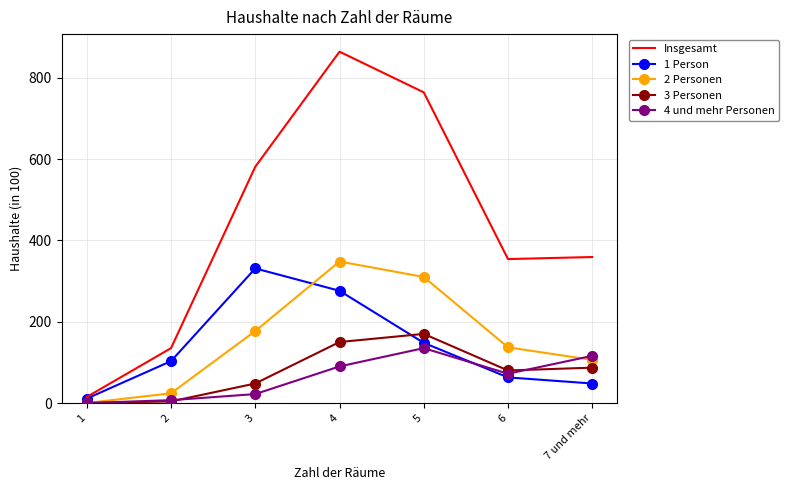

How many values in the 3 Personen series are below 80?

3